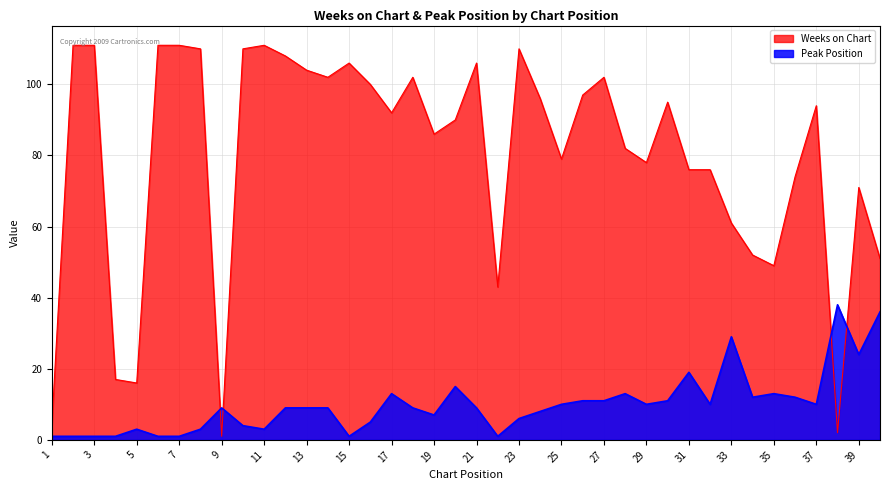

What is the greatest value displayed?

111